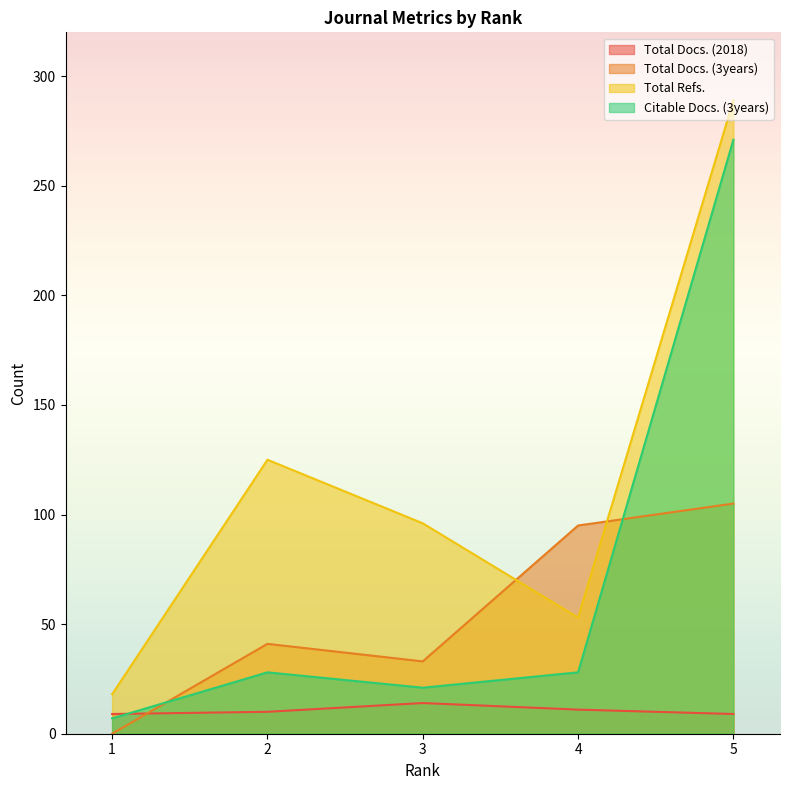

Which category has the lowest value in the Total Docs. (3years) series?

1